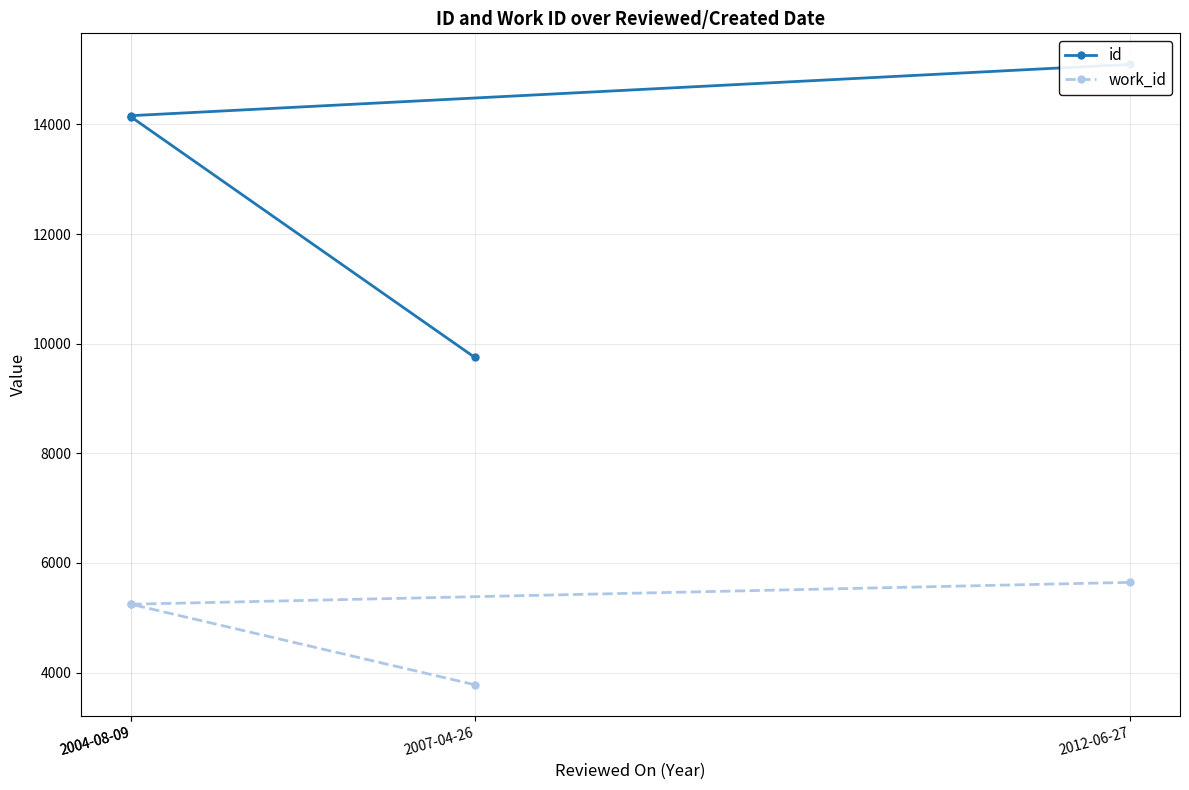

Which category has the highest value in the work_id series?

2012-06-27